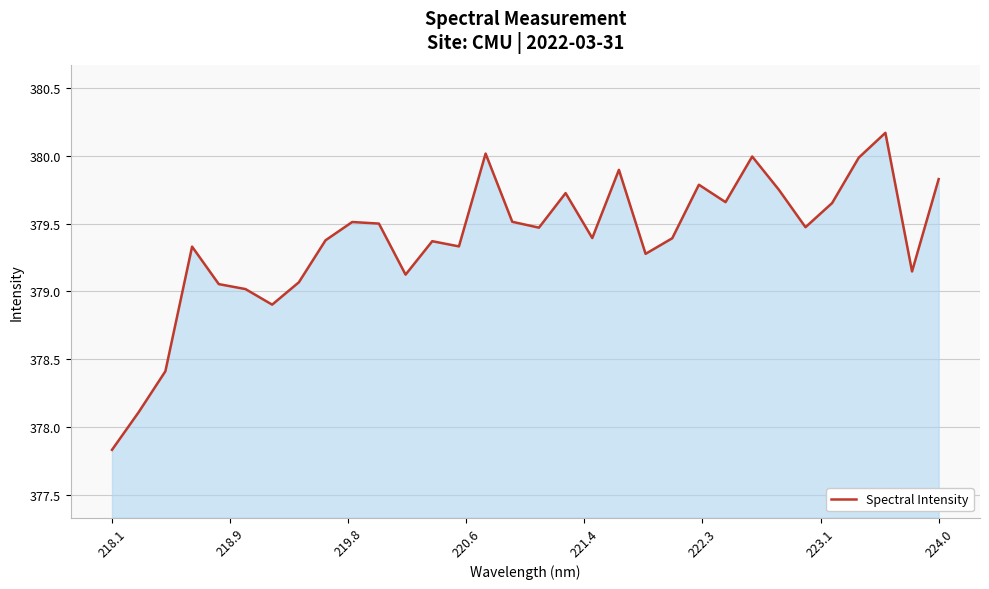

What is the greatest value displayed?

380.2